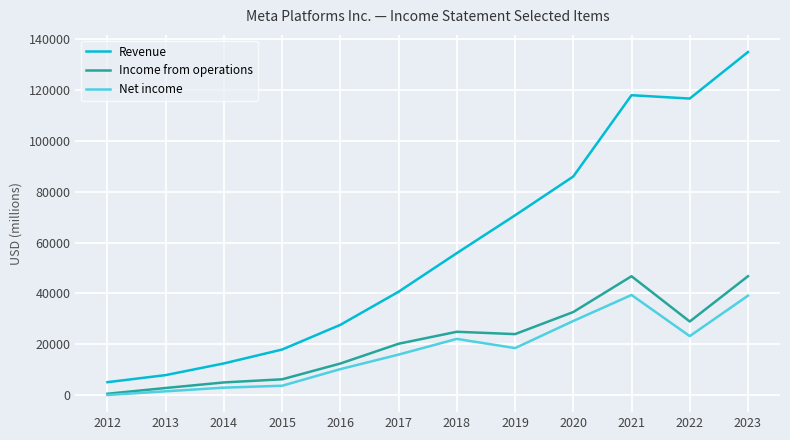

Which series has the largest total across all categories?

Revenue